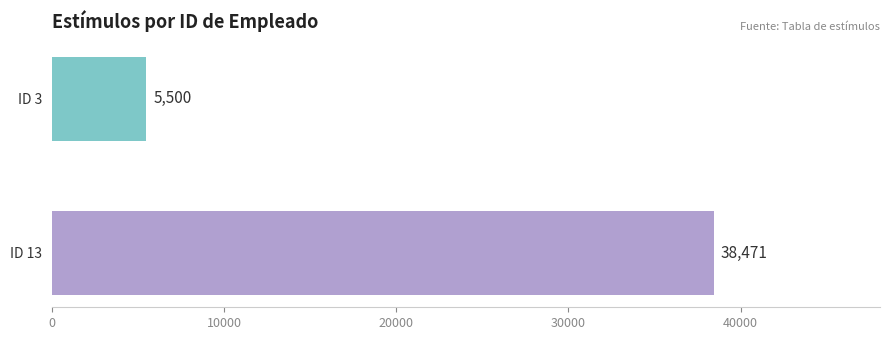

Are the bars grouped side by side (vs. stacked)?

No